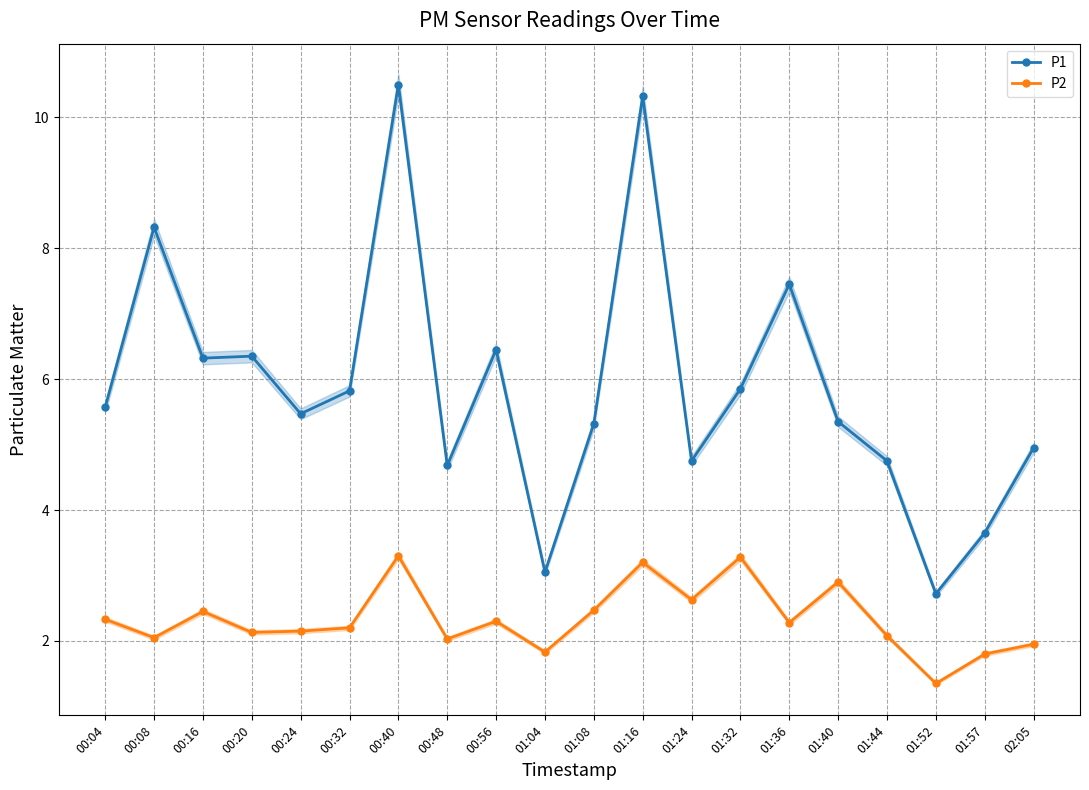

True or false: P1 has more than 0 points higher than both neighbors.

True